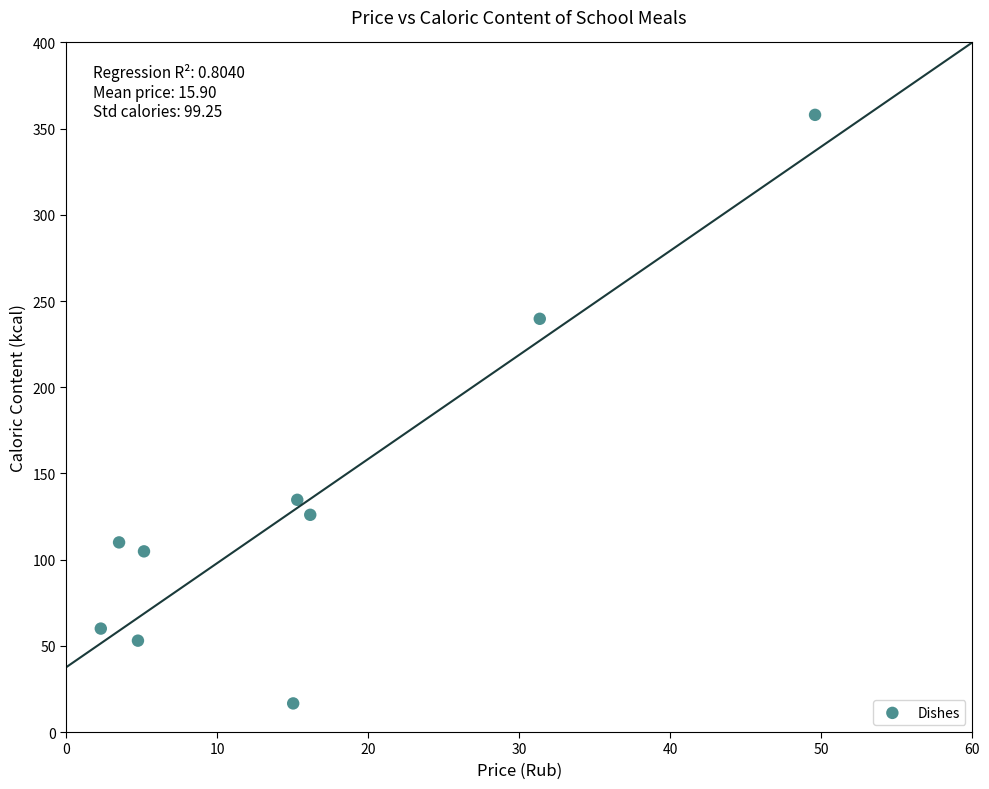

What is the range of Y values (max minus min)?

341.4